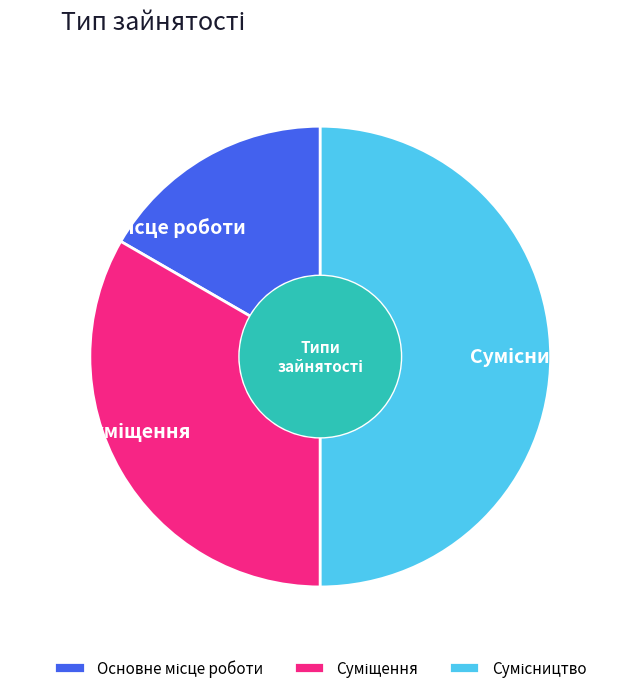

To the nearest percent, what is the difference between the Сумісництво and Суміщення slice percentages?

17%